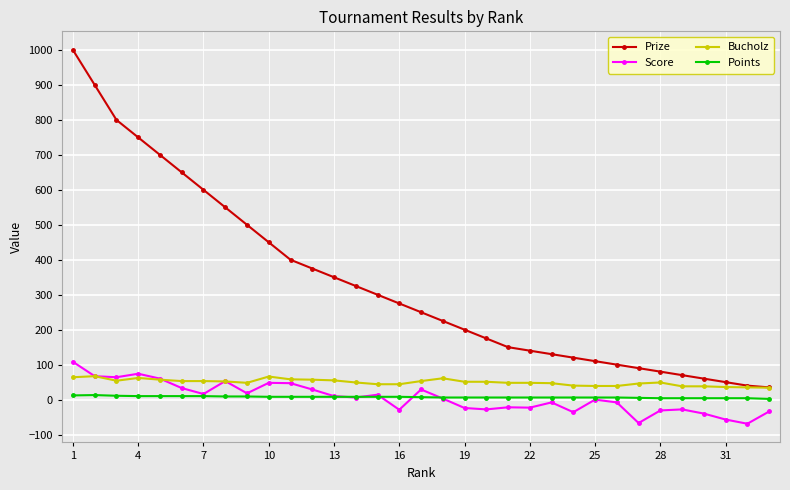

How many distinct data groups are displayed?

4